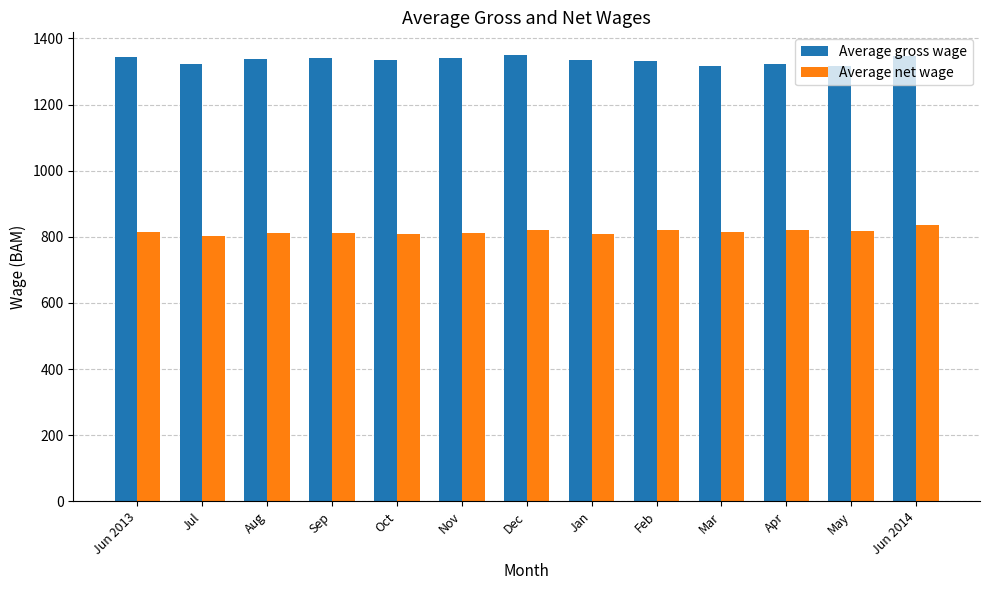

What is the greatest value displayed?

1351